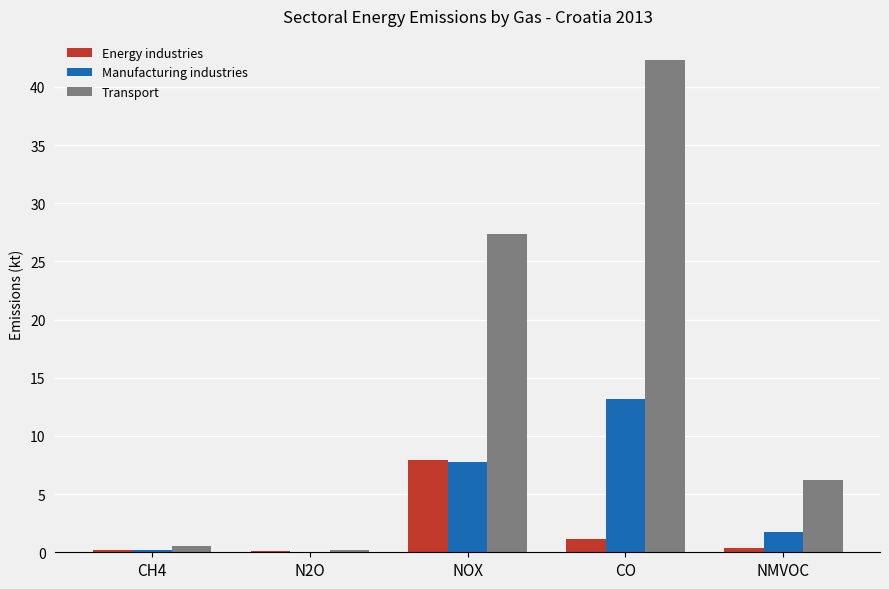

The Energy industries series shows 7.9 at NOX. True or false?

True